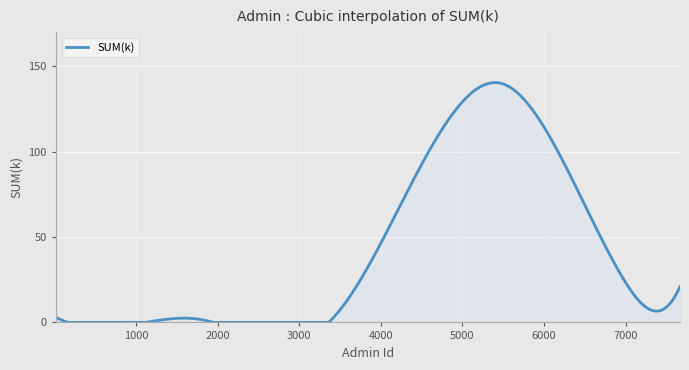

What is the maximum value shown in the chart?

140.5